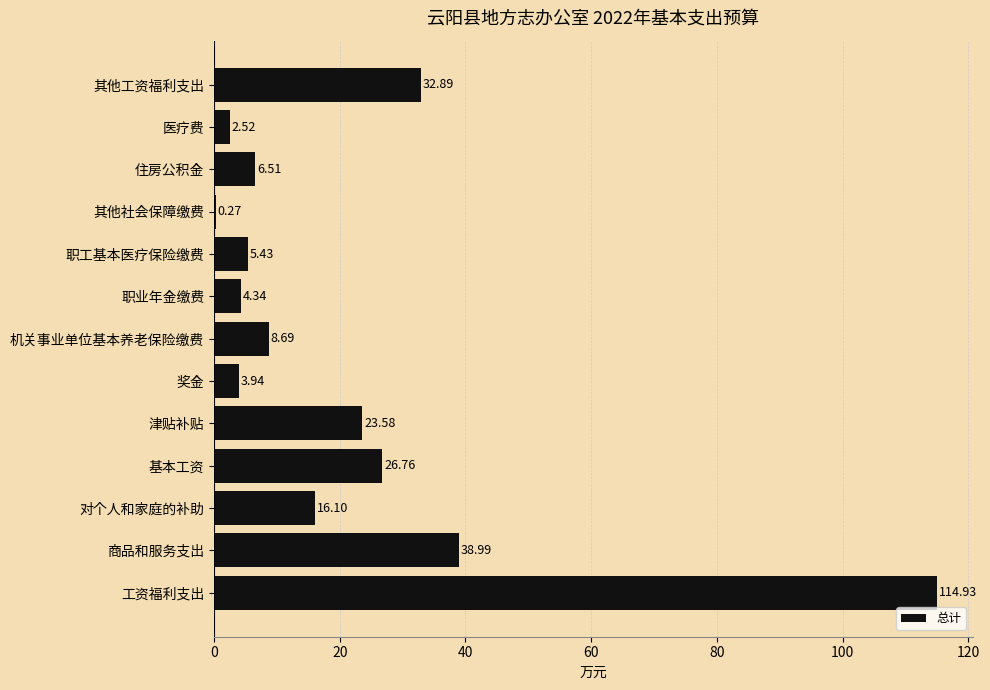

What is the change in value from 职工基本医疗保险缴费 to 其他工资福利支出?

+27.5